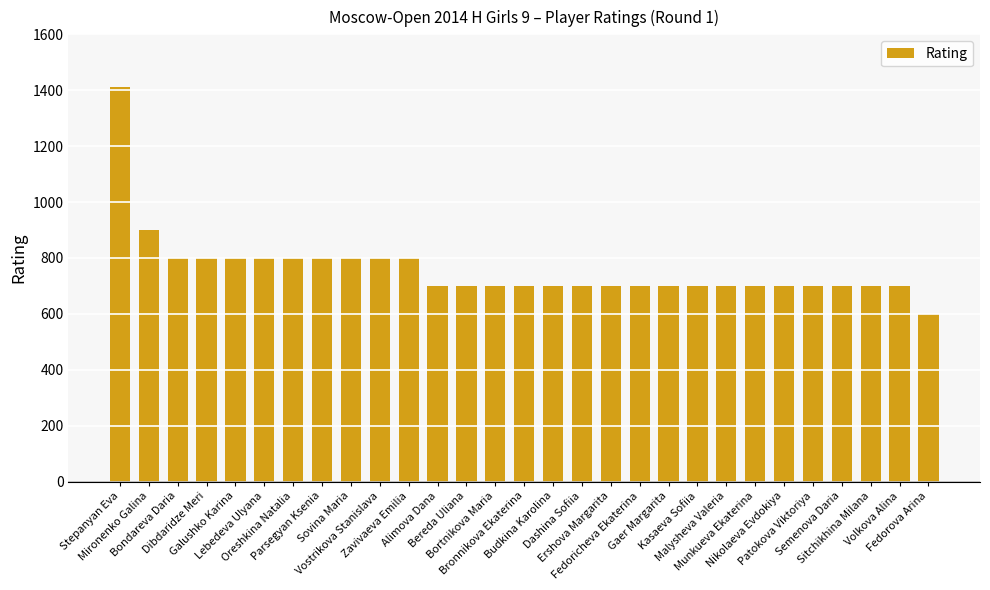

Does the chart contain any negative values?

No